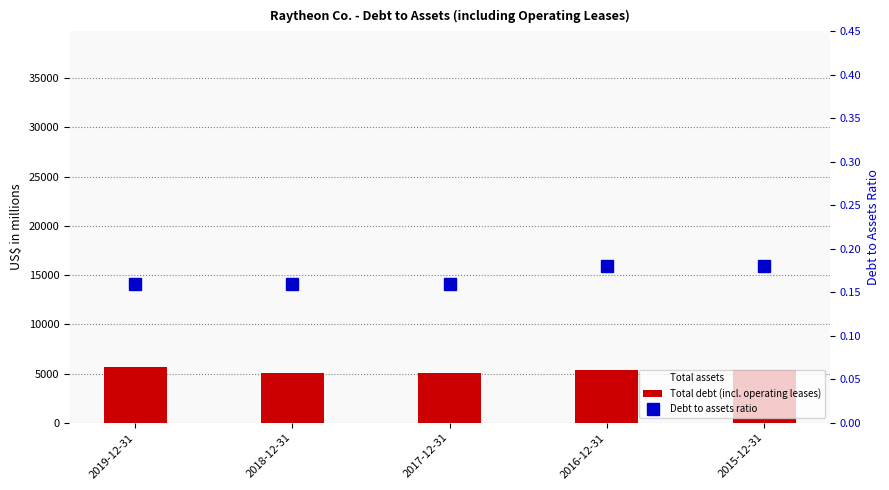

Between 2015-12-31 and 2018-12-31, which is larger?

2018-12-31